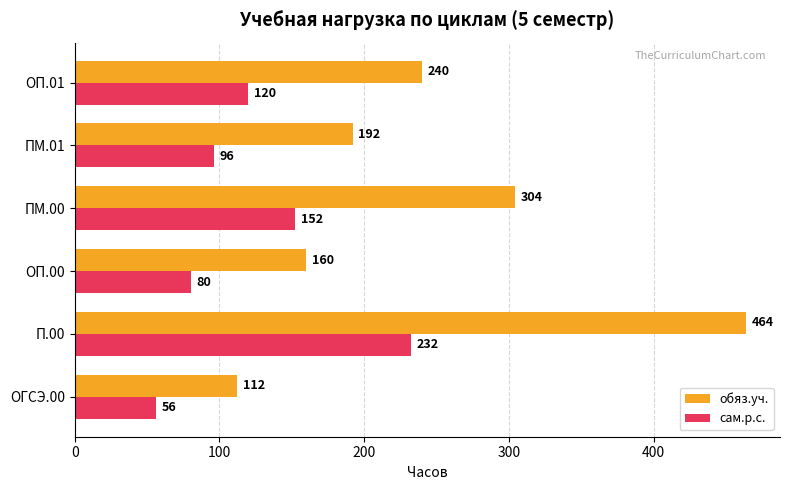

At which category is the sum across all series the highest?

П.00